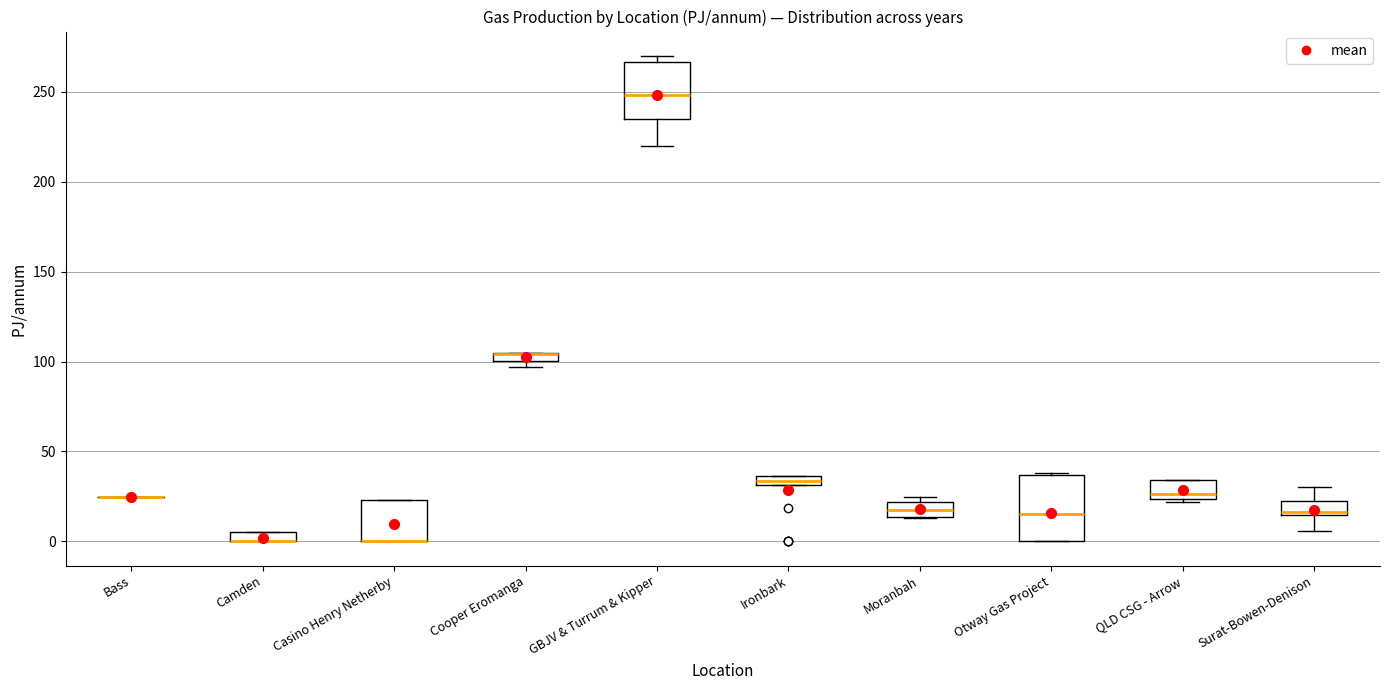

Where is the upper edge of the box for Cooper Eromanga on the y-axis? The values are not printed on the chart, so give them approximately, as read against the axis.

105